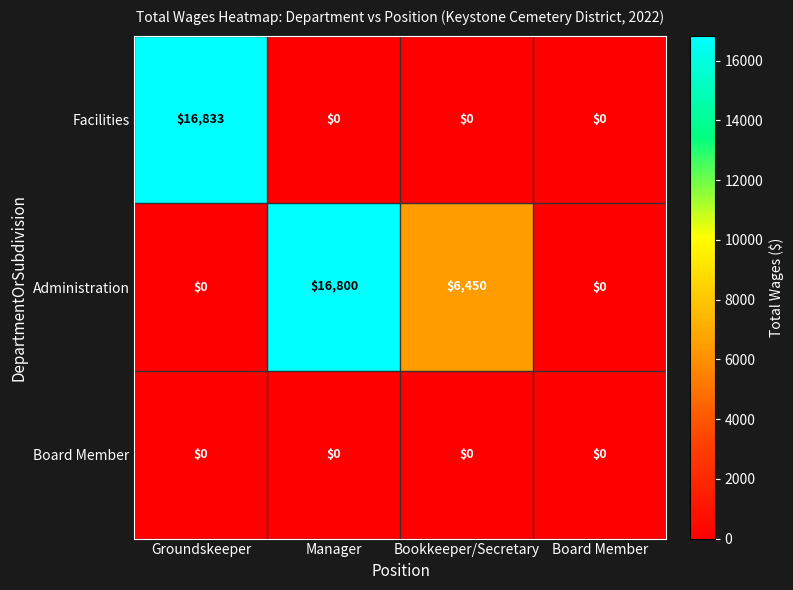

What is the maximum value shown in the chart?

16833